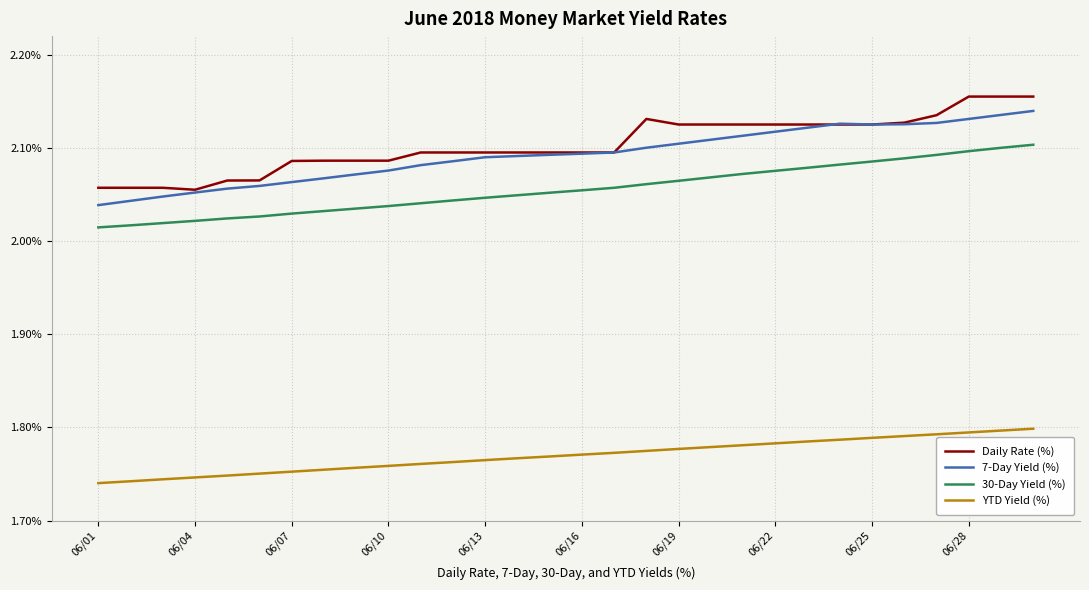

List the series in order of their peak value, lowest first.

YTD Yield (%), 30-Day Yield (%), 7-Day Yield (%), Daily Rate (%)